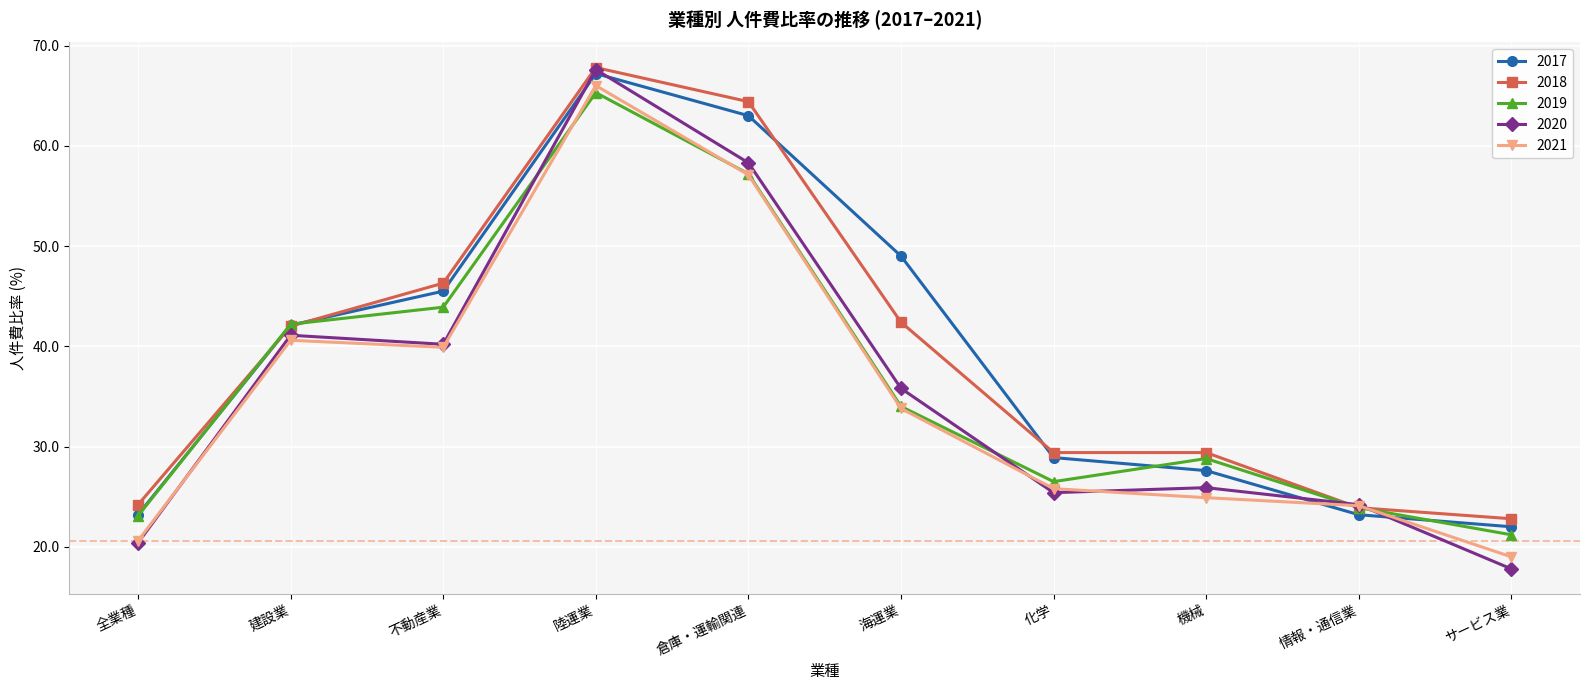

Which series changed the most between 情報・通信業 and サービス業?

2020